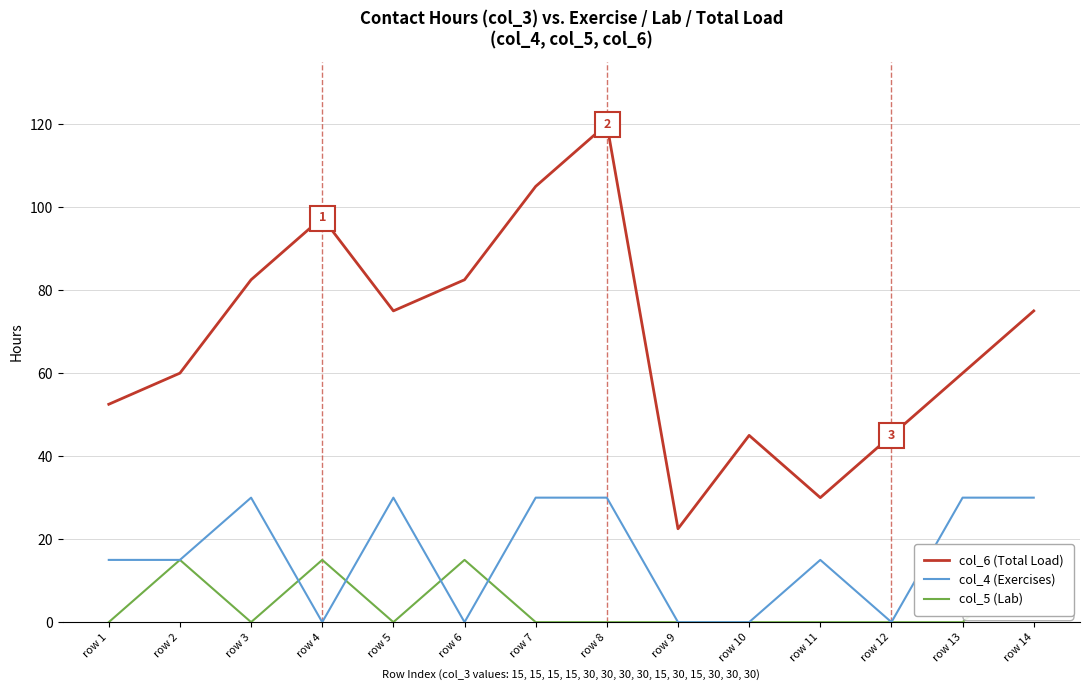

Rank the categories by col_4 (Exercises) value from lowest to highest.

row 4, row 6, row 9, row 10, row 12, row 1, row 2, row 11, row 3, row 5, row 7, row 8, row 13, row 14